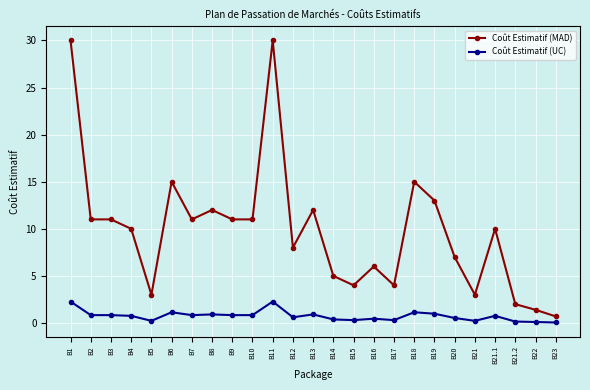

Between B7 and B16, which series saw the biggest shift?

Coût Estimatif (MAD)